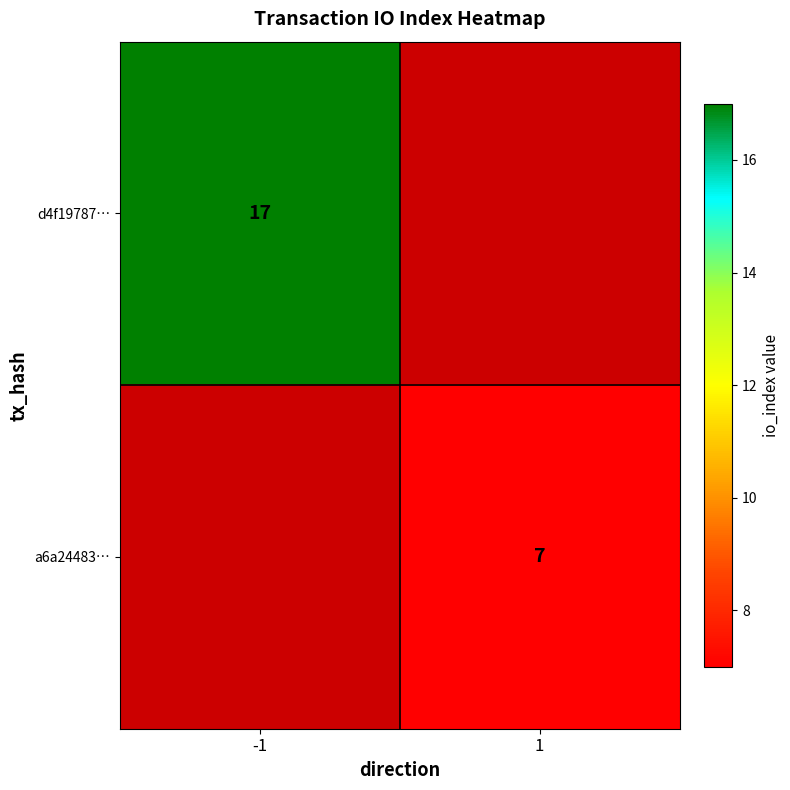

Is it true that a6a24483… equals 4 at 1?

False